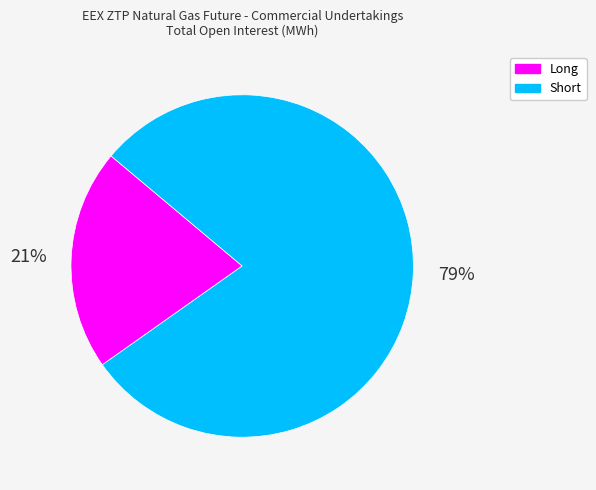

What percentage is the Short slice, to the nearest percent?

79%